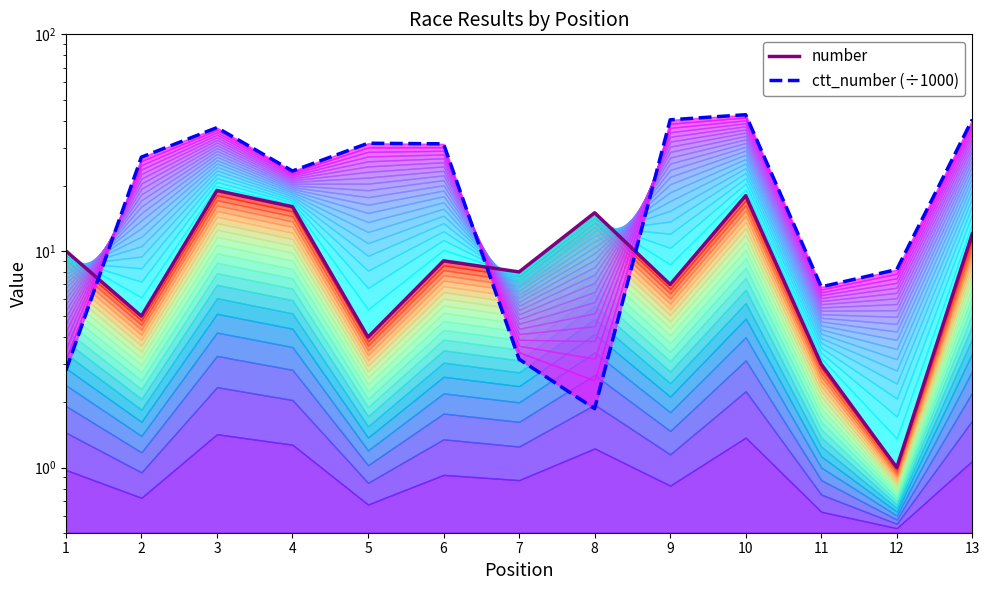

What is the difference between the second highest and minimum values in the ctt_number (÷1000) series?

38.6